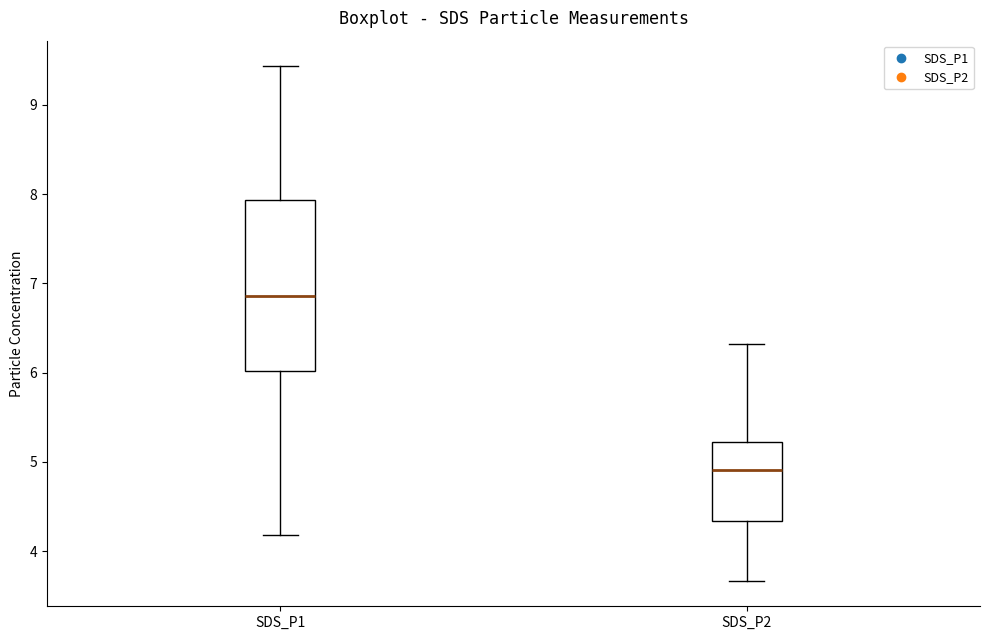

Which box has the highest median line?

SDS_P1